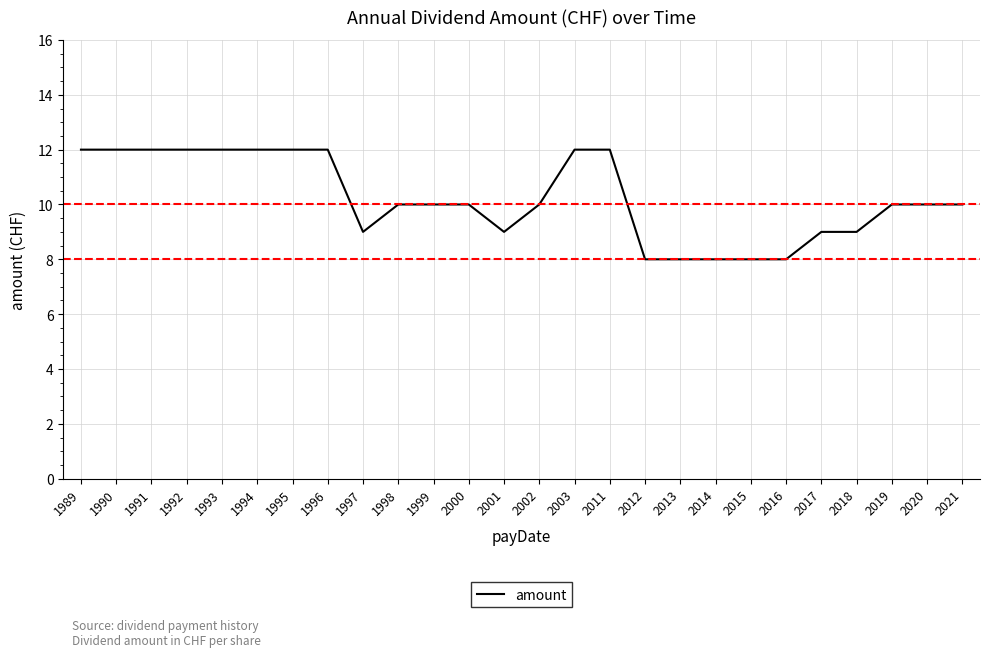

The chart shows a value of 3 at 1994. True or false?

False